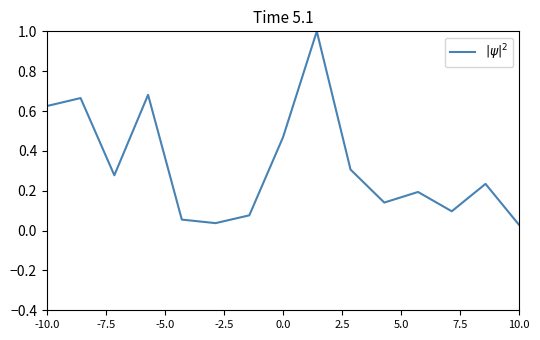

What is the maximum value shown in the chart?

1.0